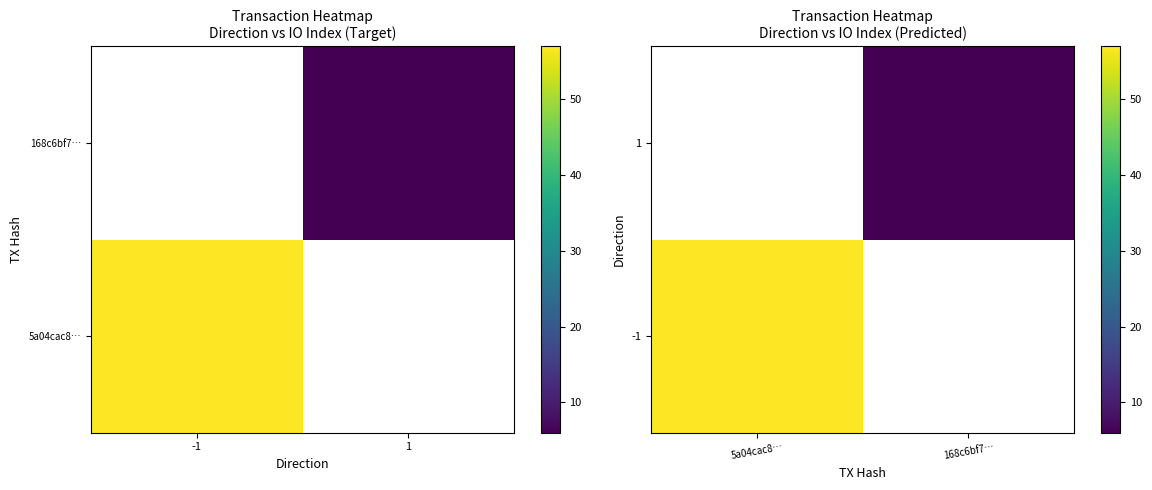

Rank the series at 168c6bf7… from lowest to highest value.

-1, 1